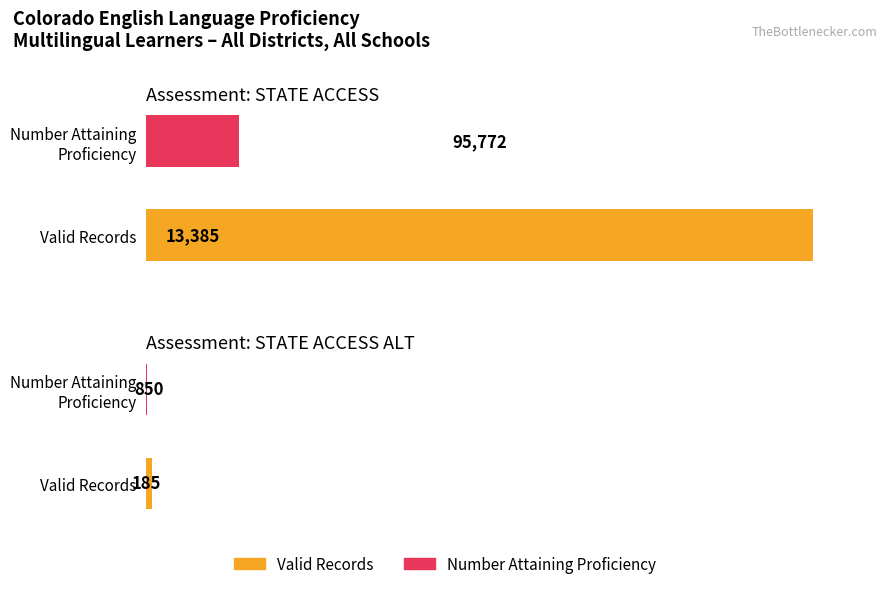

Between STATE ACCESS and STATE ACCESS ALT, which is larger?

STATE ACCESS